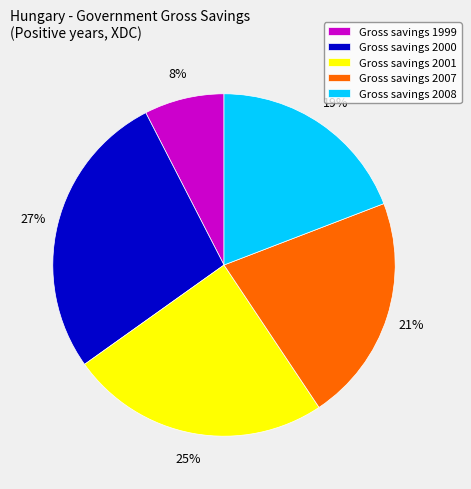

To the nearest percent, what is the combined percentage of Gross savings 2007 and Gross savings 1999?

29%